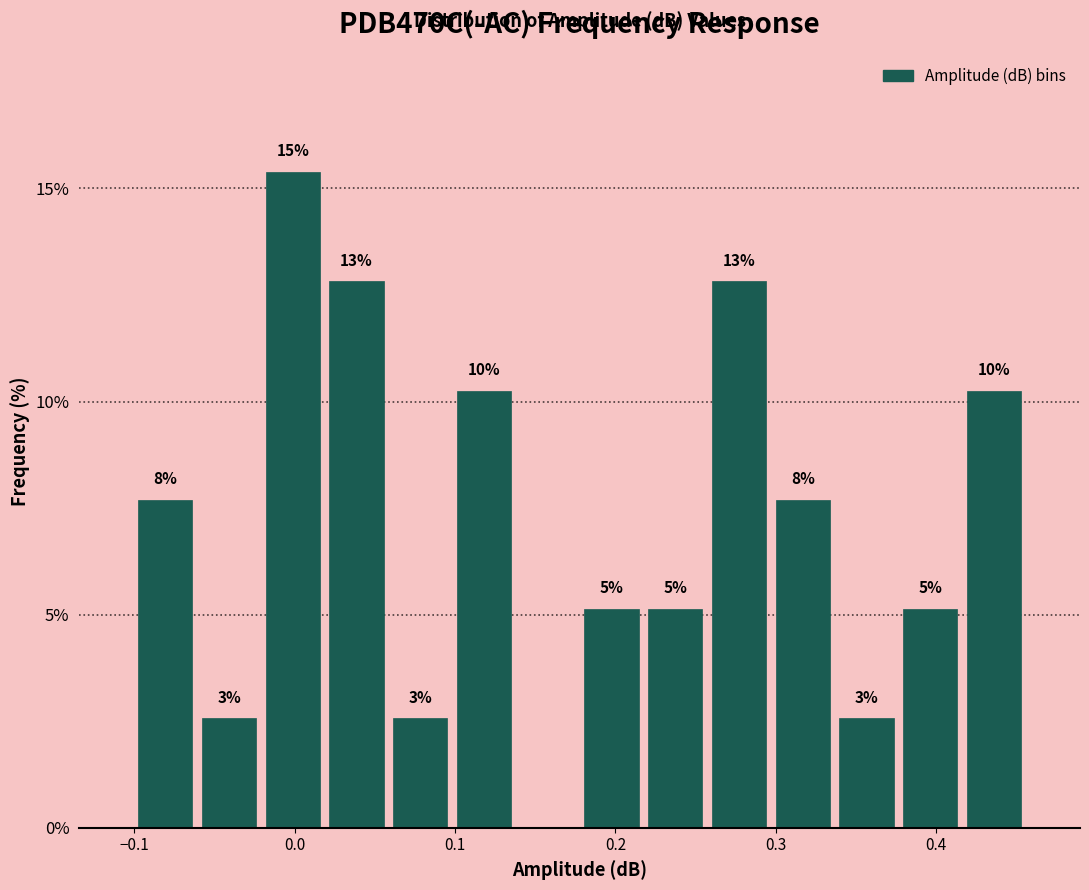

Around what value on the x-axis is the tallest bar? Give the approximate position of its centre, as read against the axis.

0.00